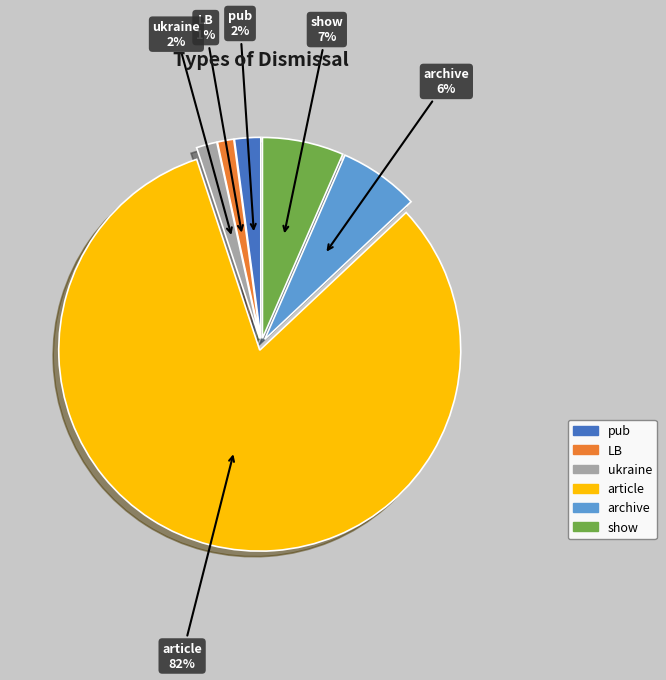

To the nearest percent, what is the difference between the pub and LB slice percentages?

1%